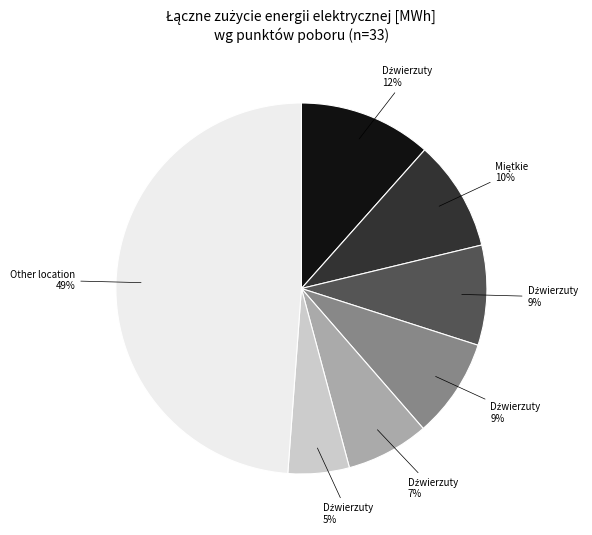

How many slices are in this pie chart?

7